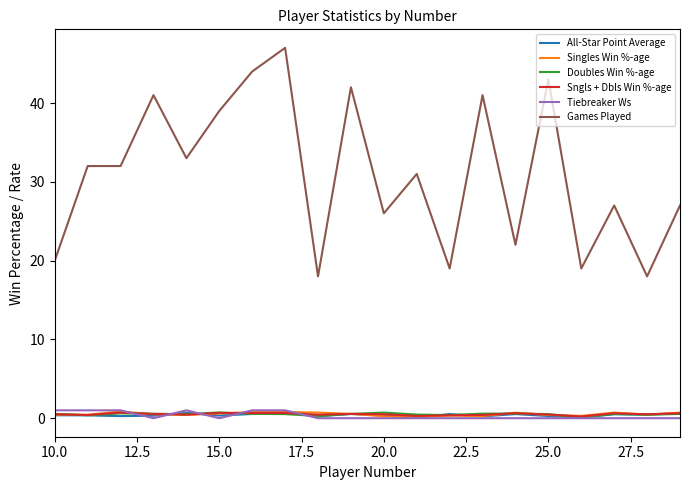

Which series has the largest total across all categories?

Games Played